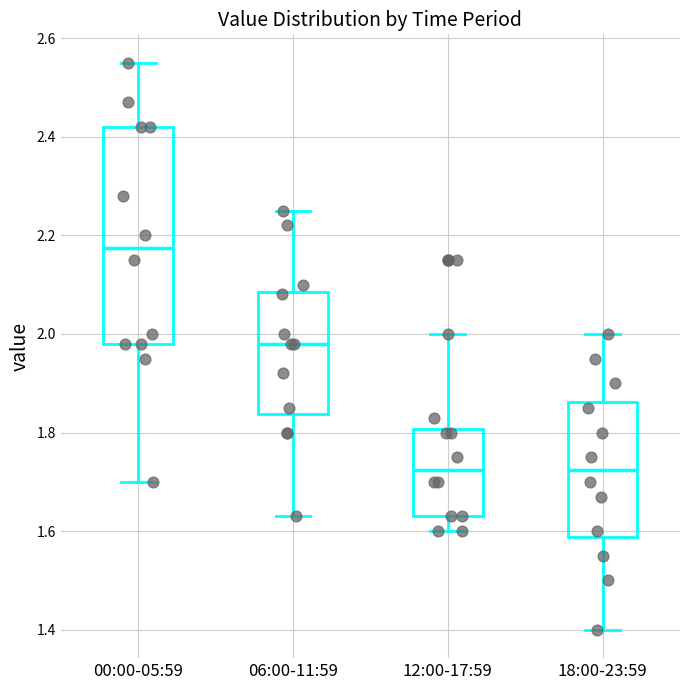

Where is the lower edge of the box for 12:00-17:59 on the y-axis? The values are not printed on the chart, so give them approximately, as read against the axis.

1.64